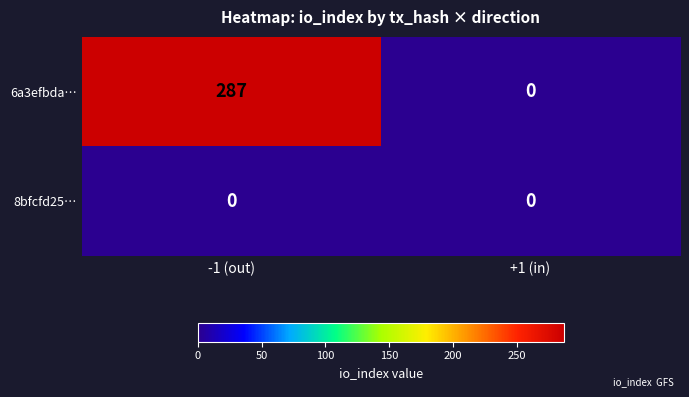

Which category has the highest value across all series?

-1 (out)